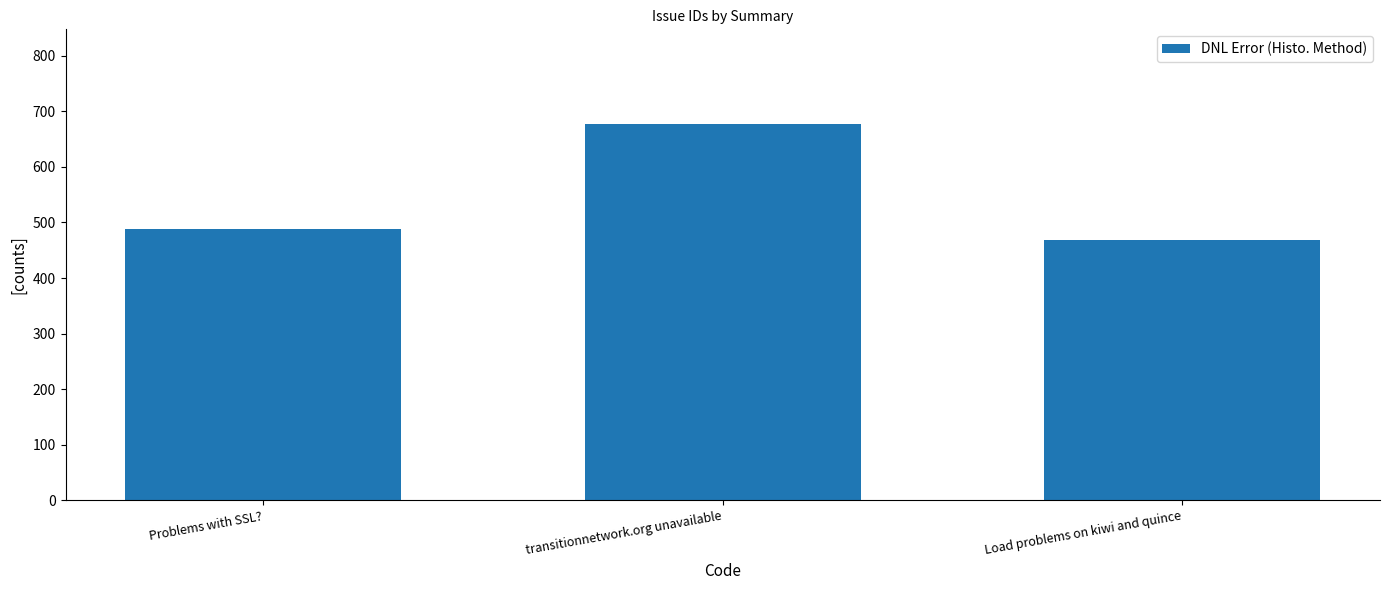

The chart shows a value of 715 at Problems with SSL?. True or false?

False